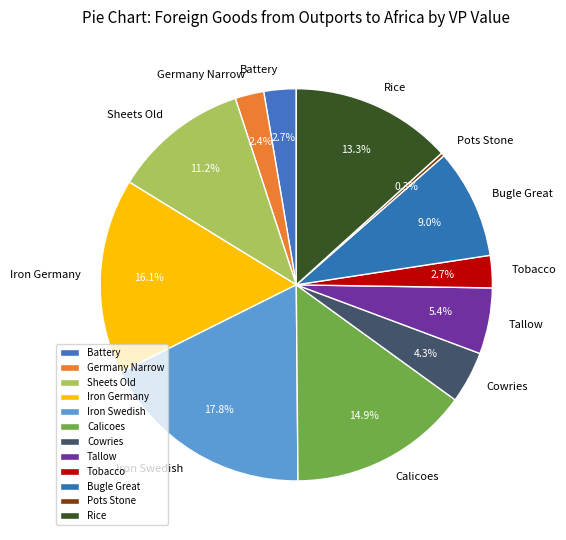

The Bugle Great slice represents 9% of the pie. True or false?

True